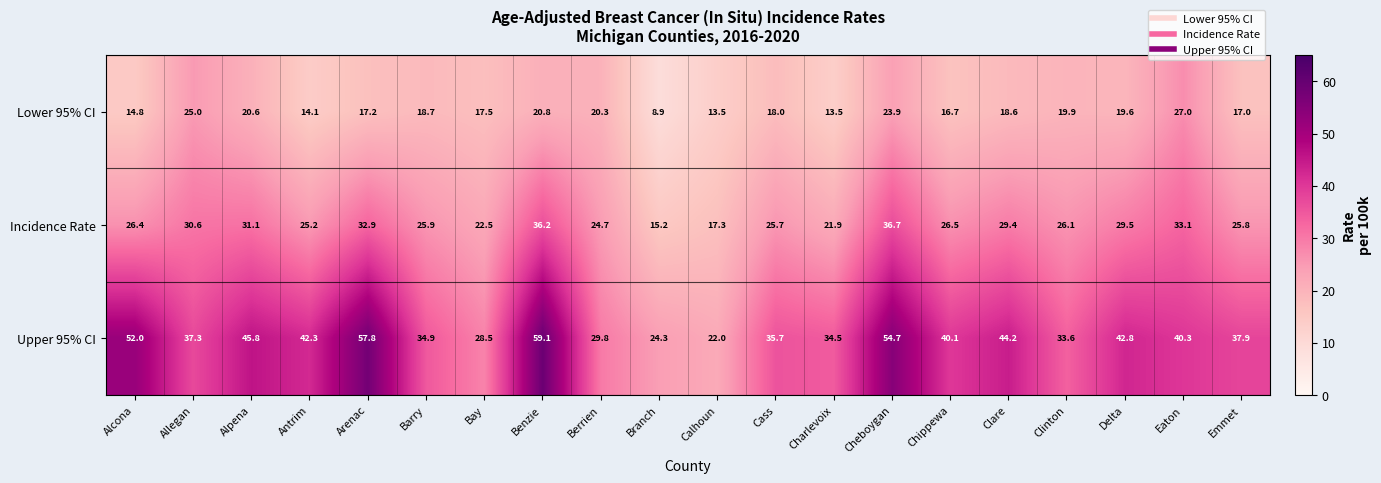

Where does the Upper 95% CI series first go above 40?

Alcona